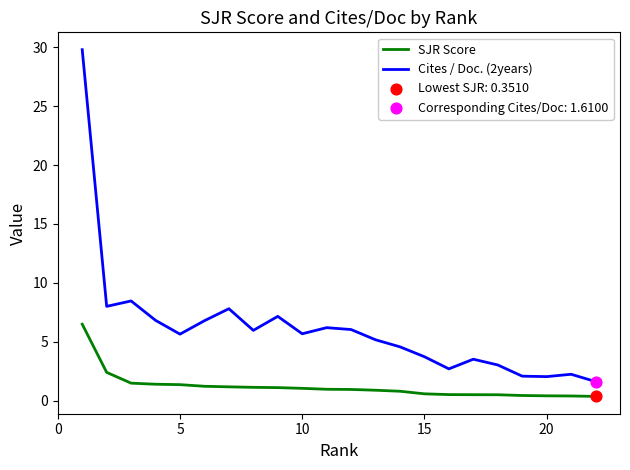

Which series has the largest total across all categories?

Cites / Doc. (2years)